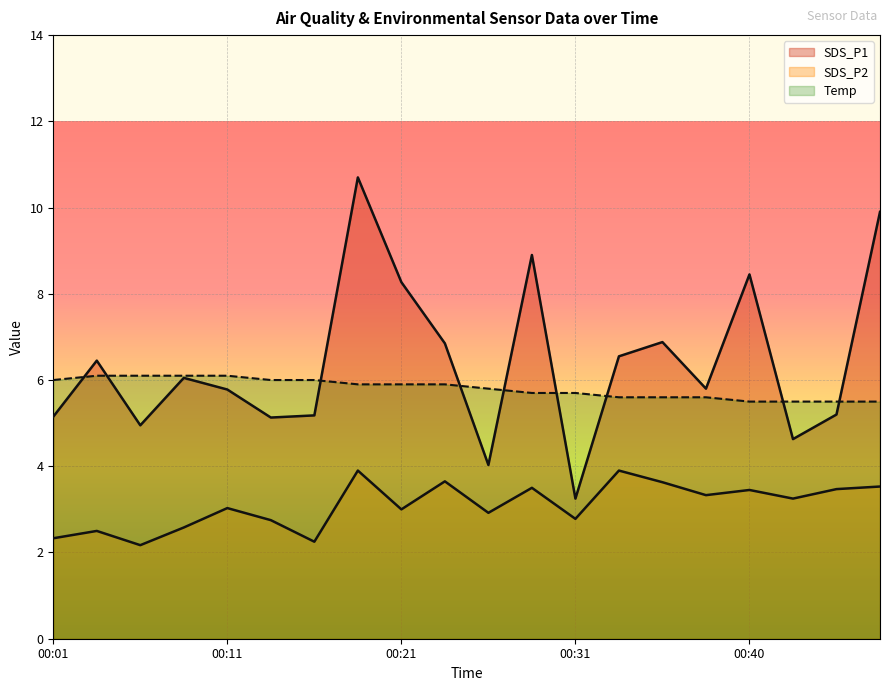

At which category does SDS_P1 reach its first local peak?

00:04